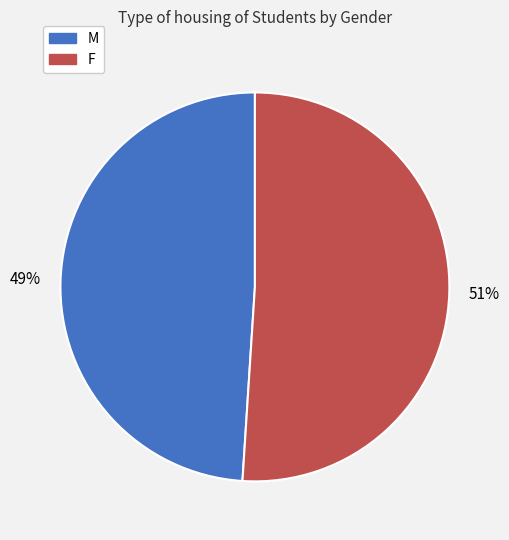

To the nearest percent, what is the difference between the M and F slice percentages?

2%